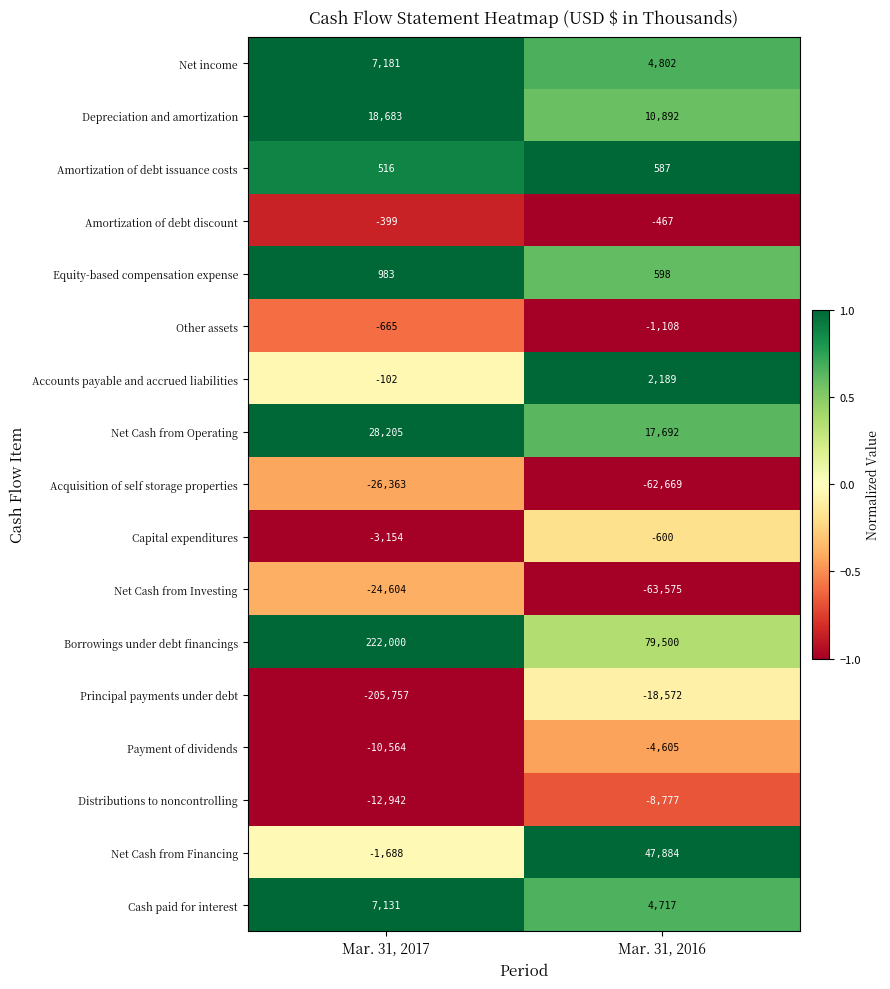

The Net Cash from Investing series shows -24604 at Mar. 31, 2017. True or false?

True